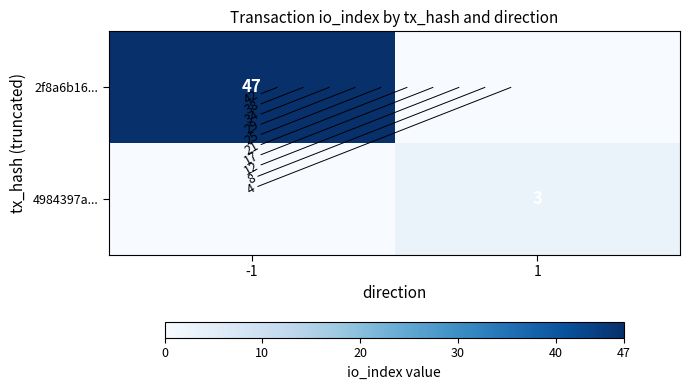

Which series has the largest total across all categories?

2f8a6b16...